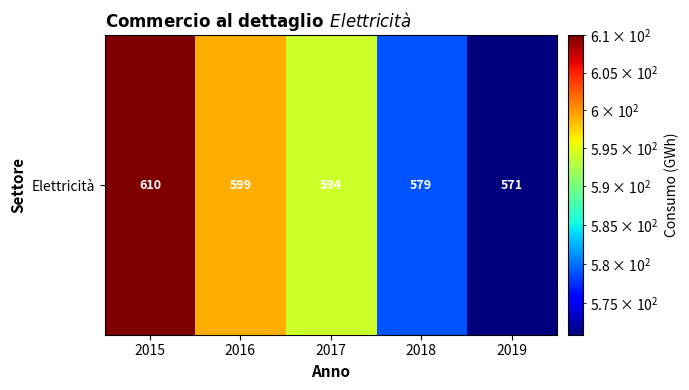

List the labels in order of value, largest first.

2015, 2016, 2017, 2018, 2019